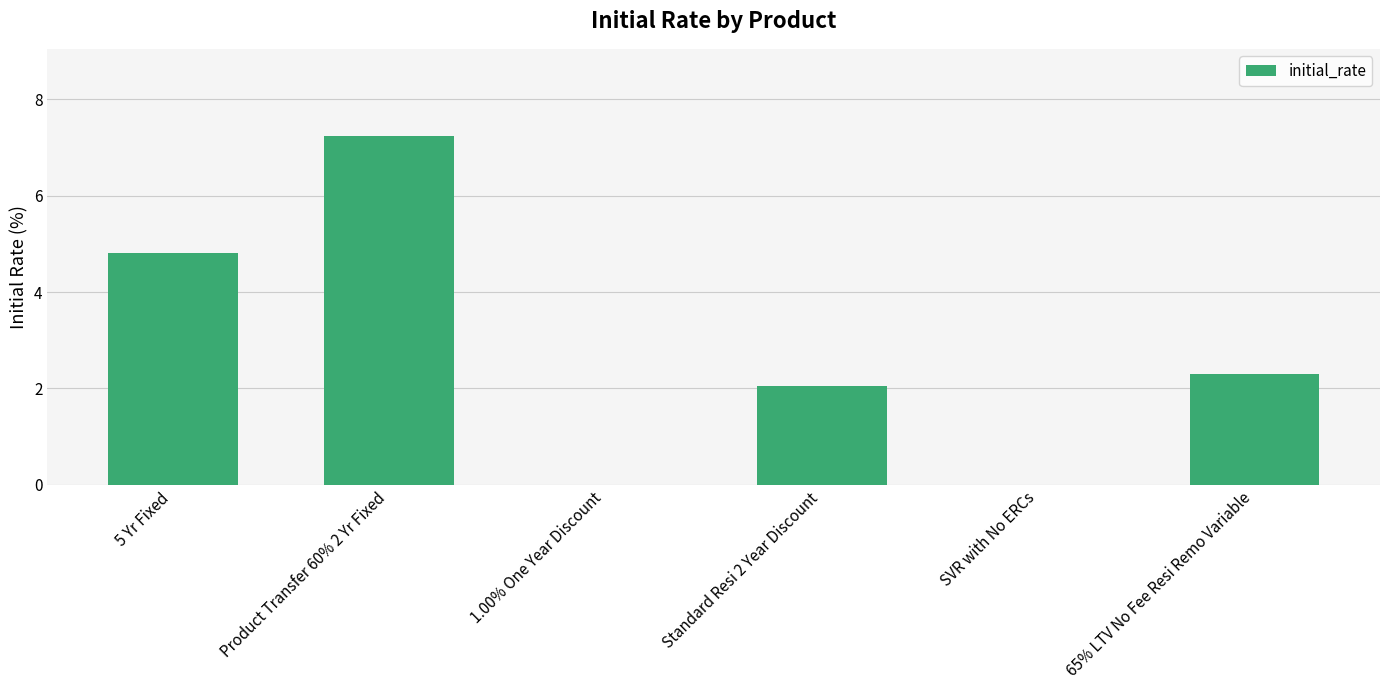

Which has a higher value, 1.00% One Year Discount or Standard Resi 2 Year Discount?

Standard Resi 2 Year Discount